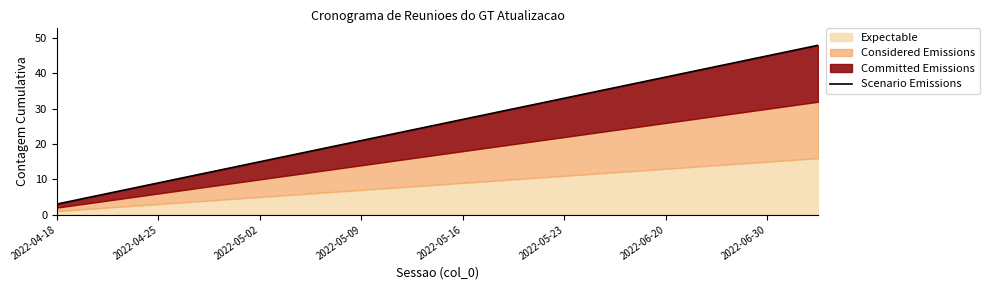

Reading left to right, transcribe all the data shown in this chart.

3	6	9	12	15	18	21	24	27	30	33	36	39	42	45	48